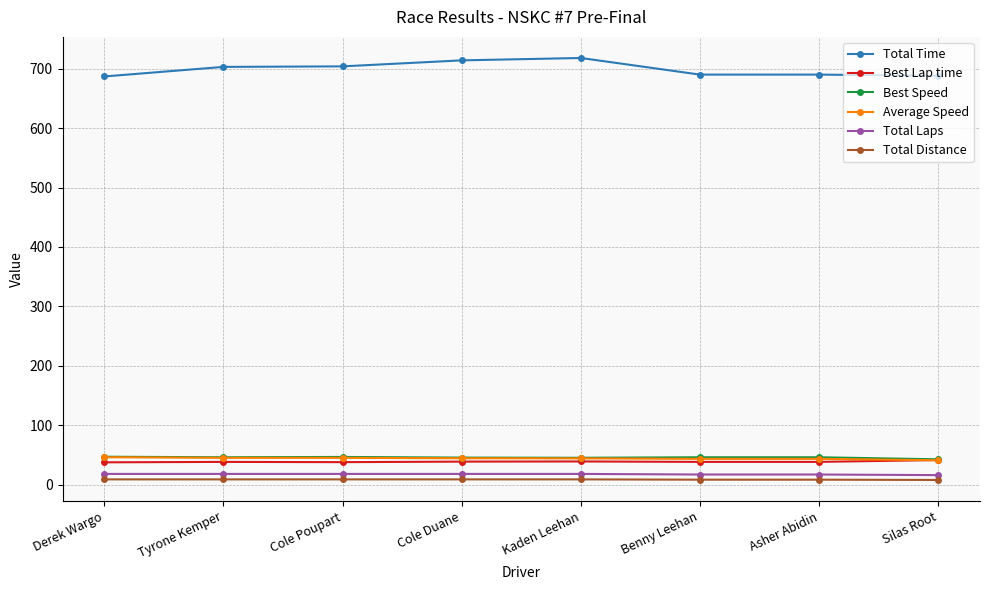

The value of Average Speed at Benny Leehan is 43.4. True or false?

True